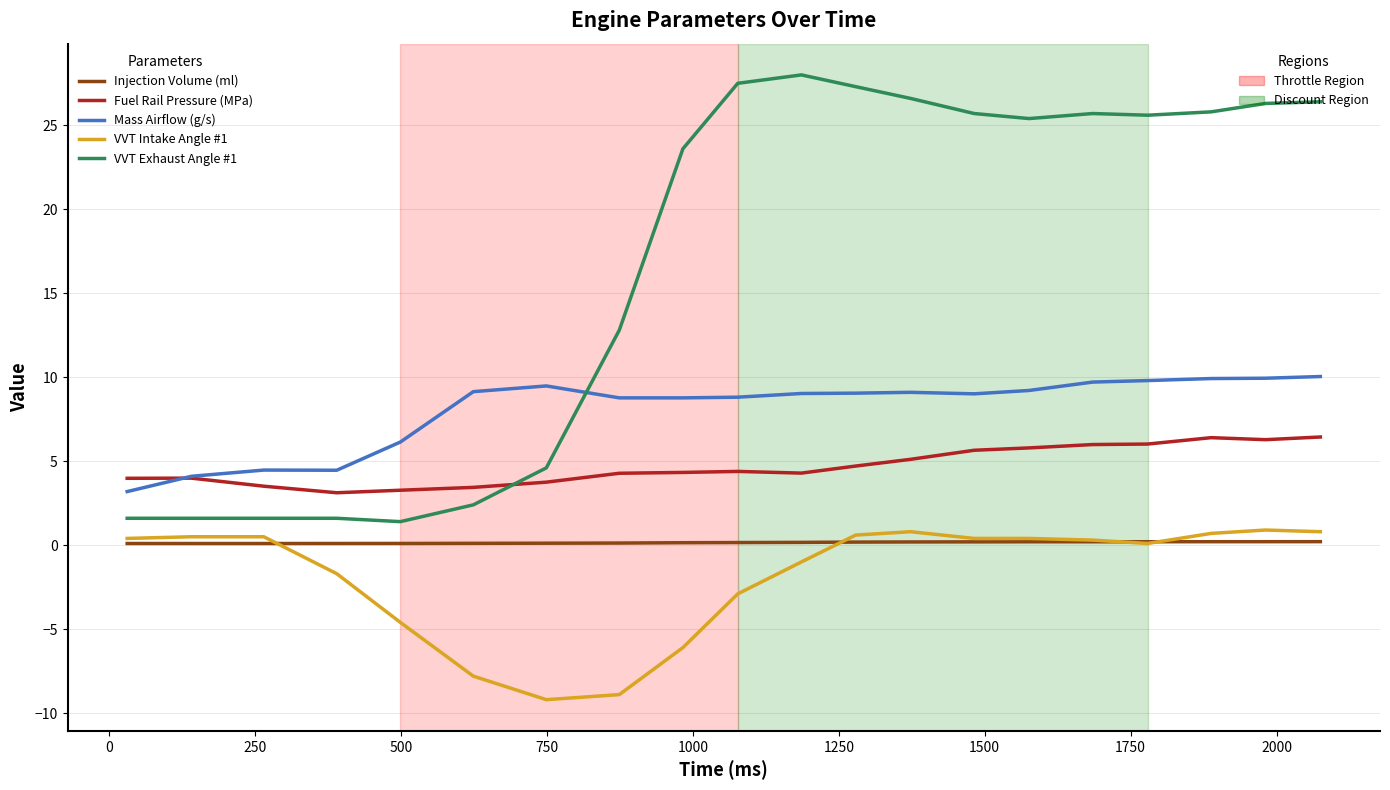

What is the minimum value shown in the chart?

-9.2